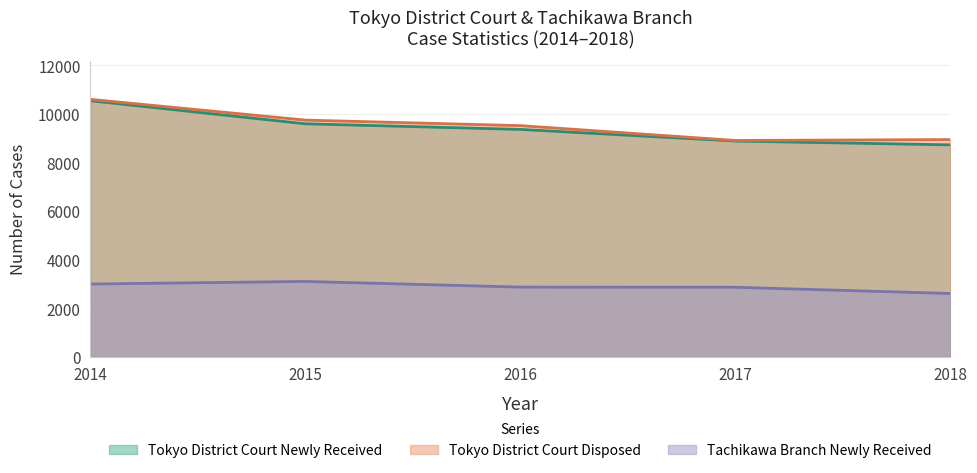

True or false: Tokyo District Court Newly Received has a value of 8880 at 2017.

True